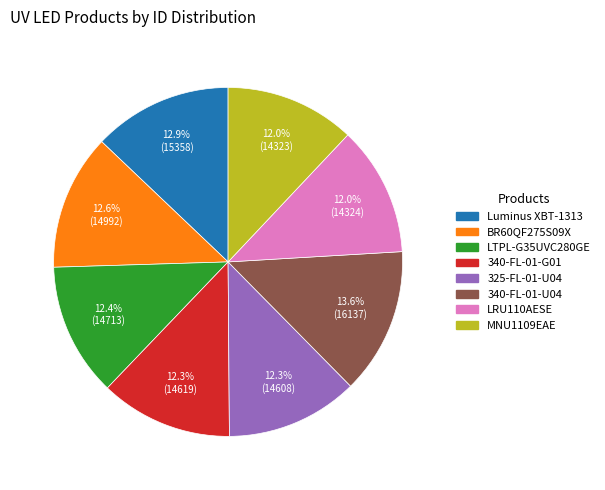

Is there a majority slice in this chart?

No